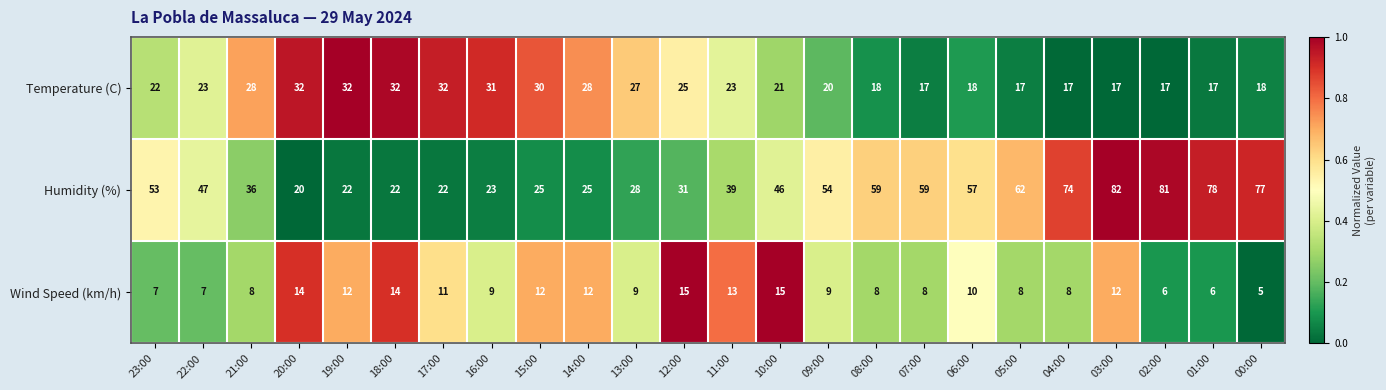

What is the difference between the Wind Speed (km/h) values at 10:00 and 23:00?

8